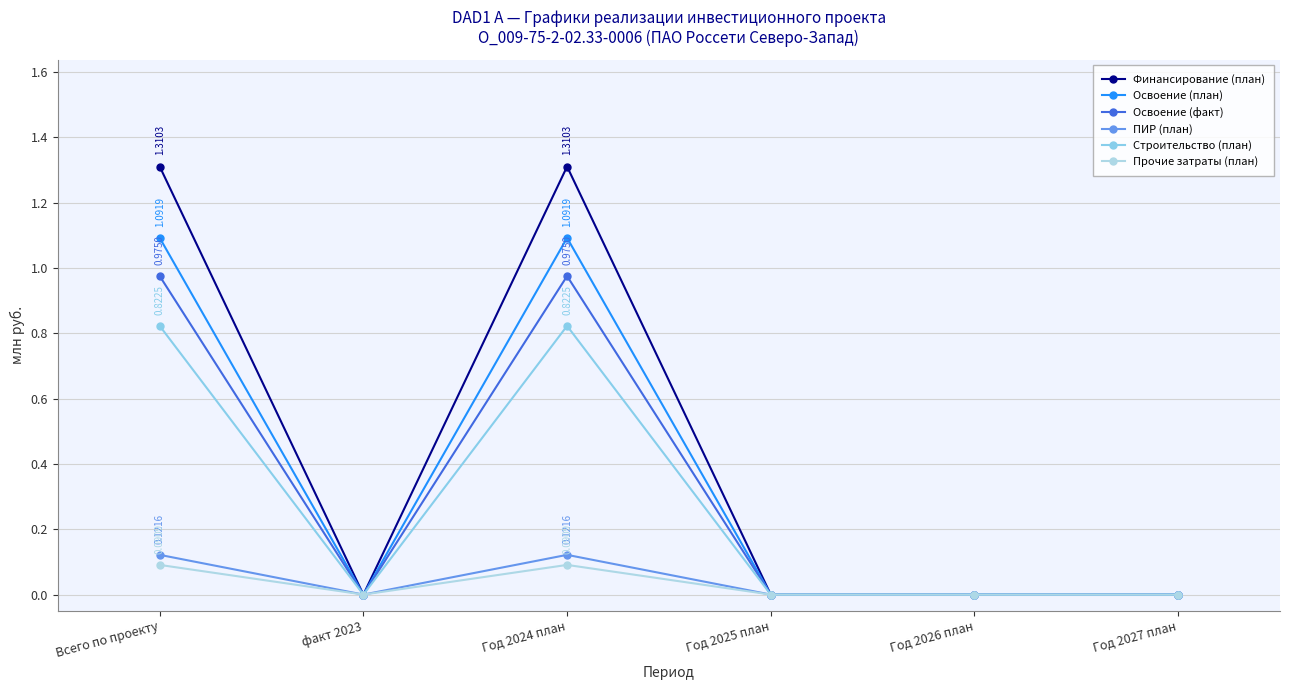

At which category is the sum across all series the highest?

Всего по проекту